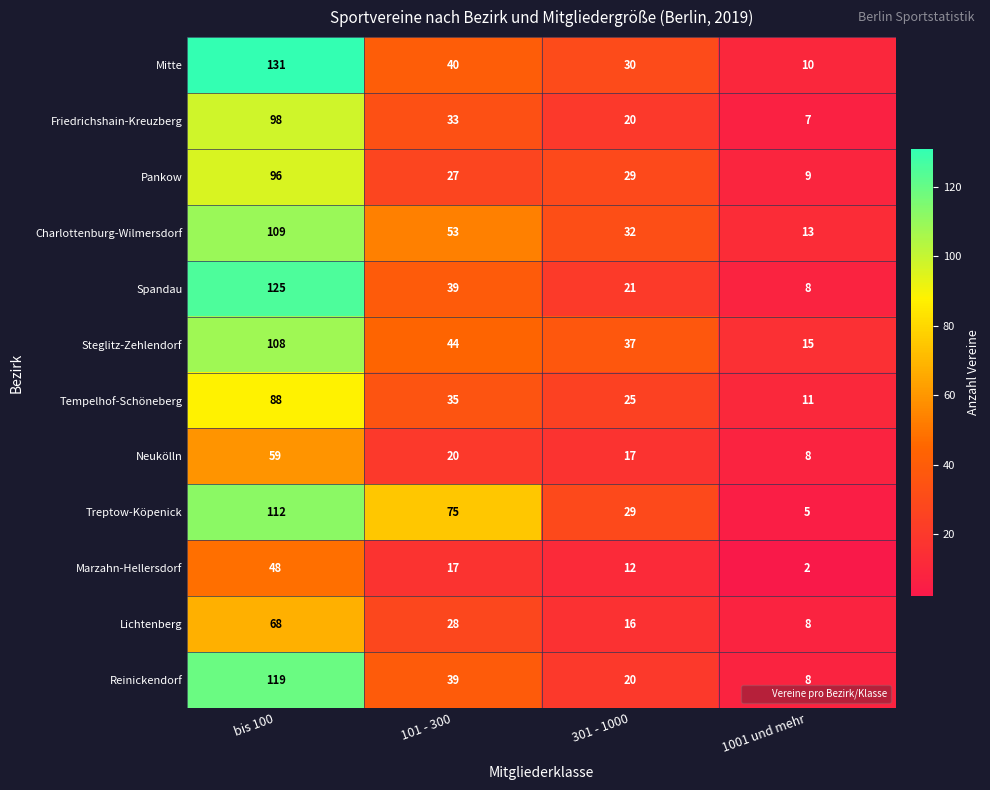

True or false: Mitte has a value of 45 at 301 - 1000.

False